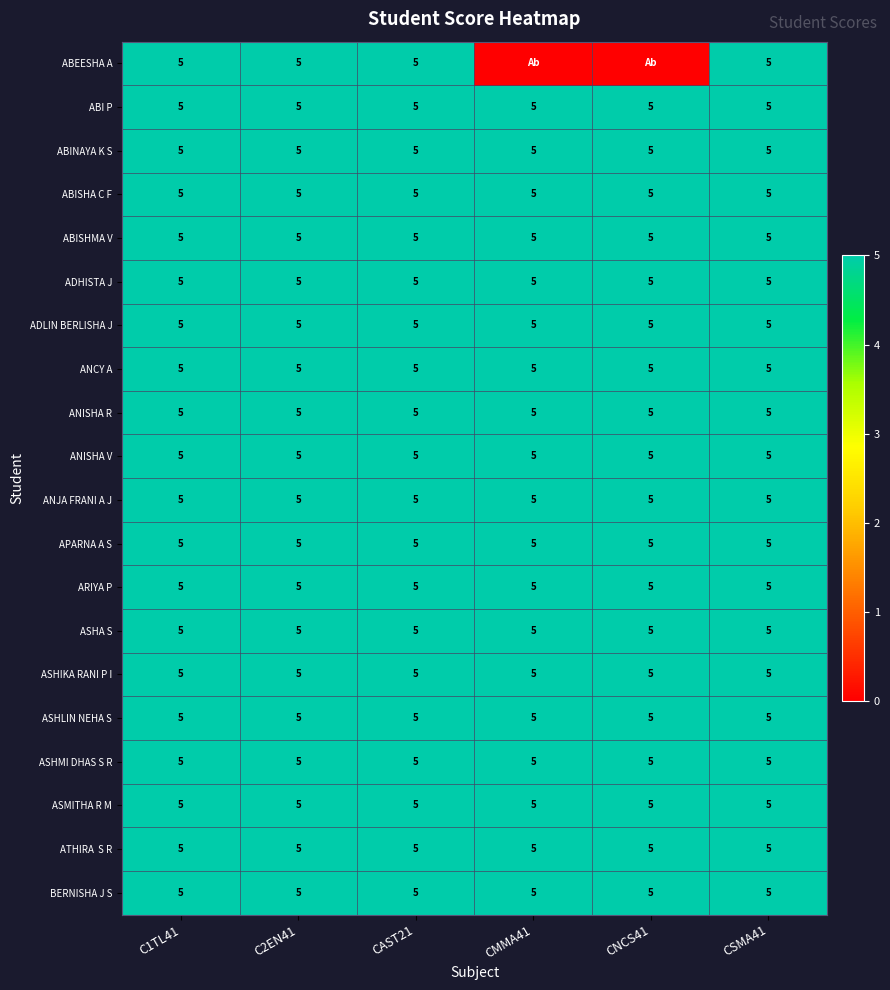

The value of APARNA A S at CNCS41 is 8. True or false?

False